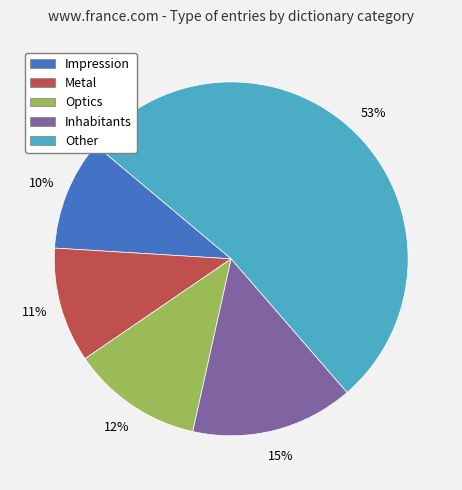

To the nearest percent, what is the difference between the Impression and Optics slice percentages?

2%